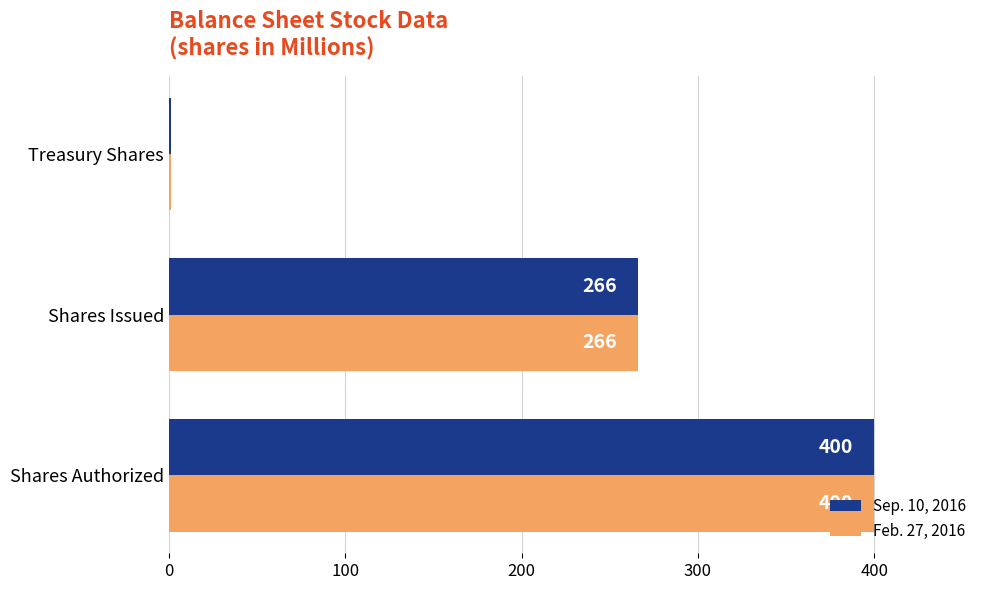

True or false: Sep. 10, 2016 has a value of 400 at Shares Authorized.

True